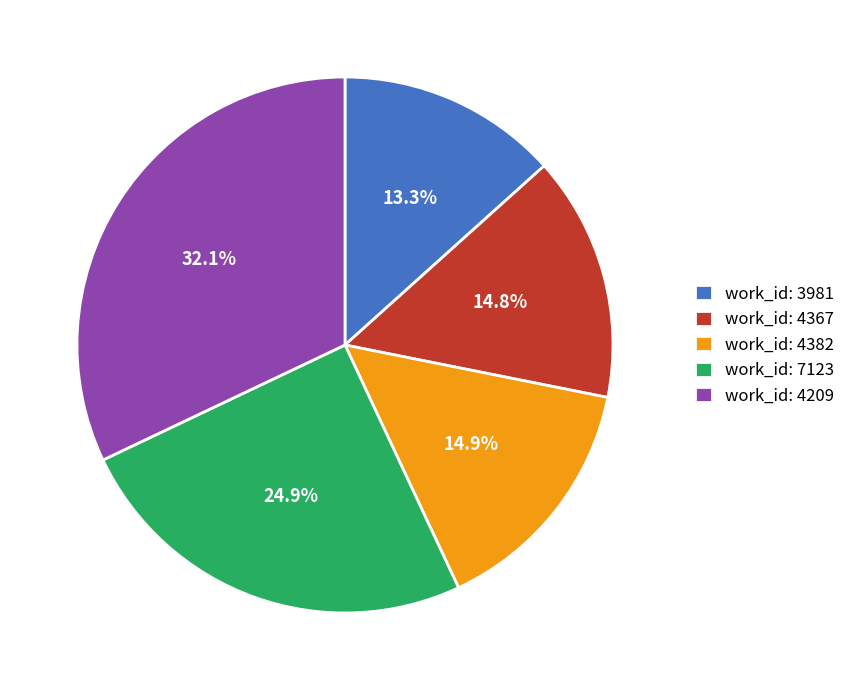

What is the largest slice in the pie chart?

work_id: 4209